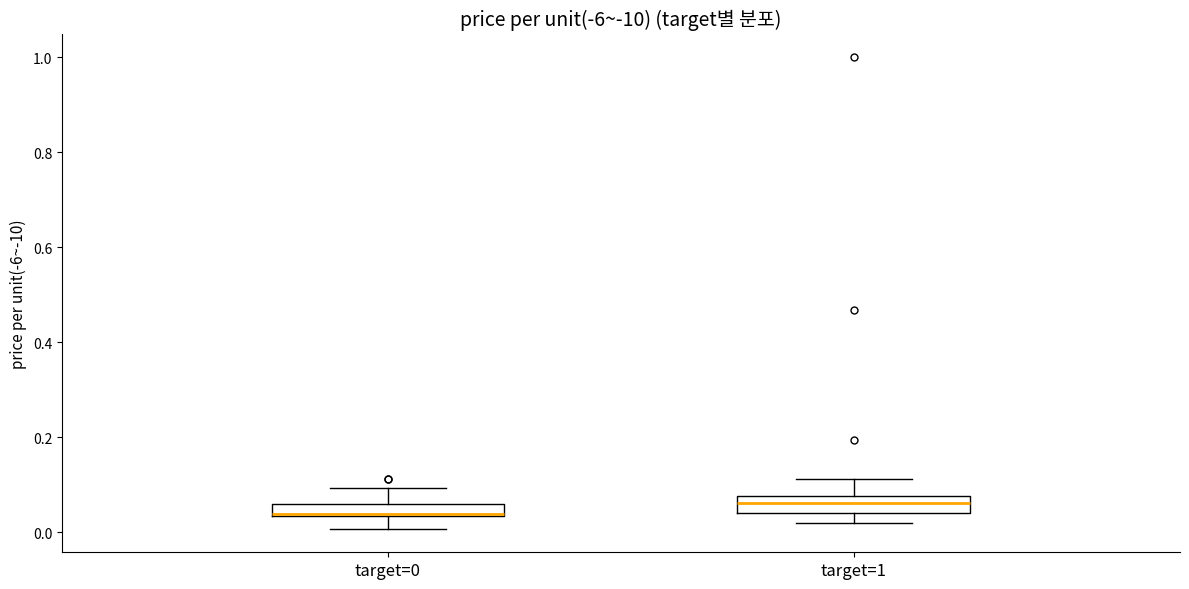

Where does the lower whisker of the box for target=0 end on the y-axis? The values are not printed on the chart, so give them approximately, as read against the axis.

0.00